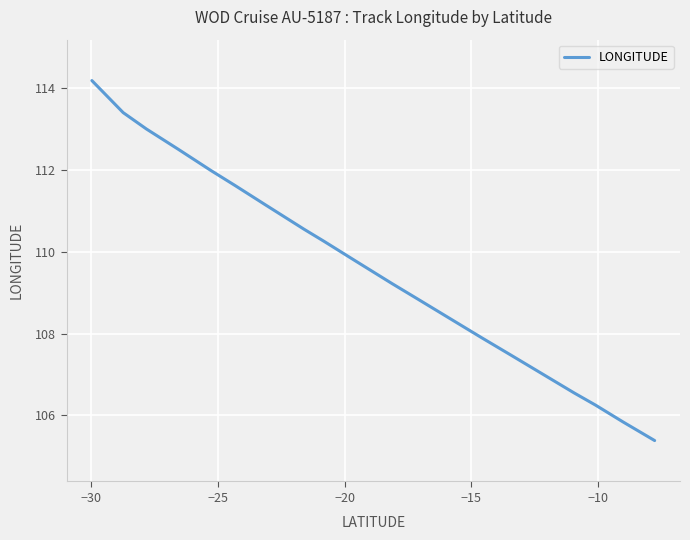

What is the average value?

109.6